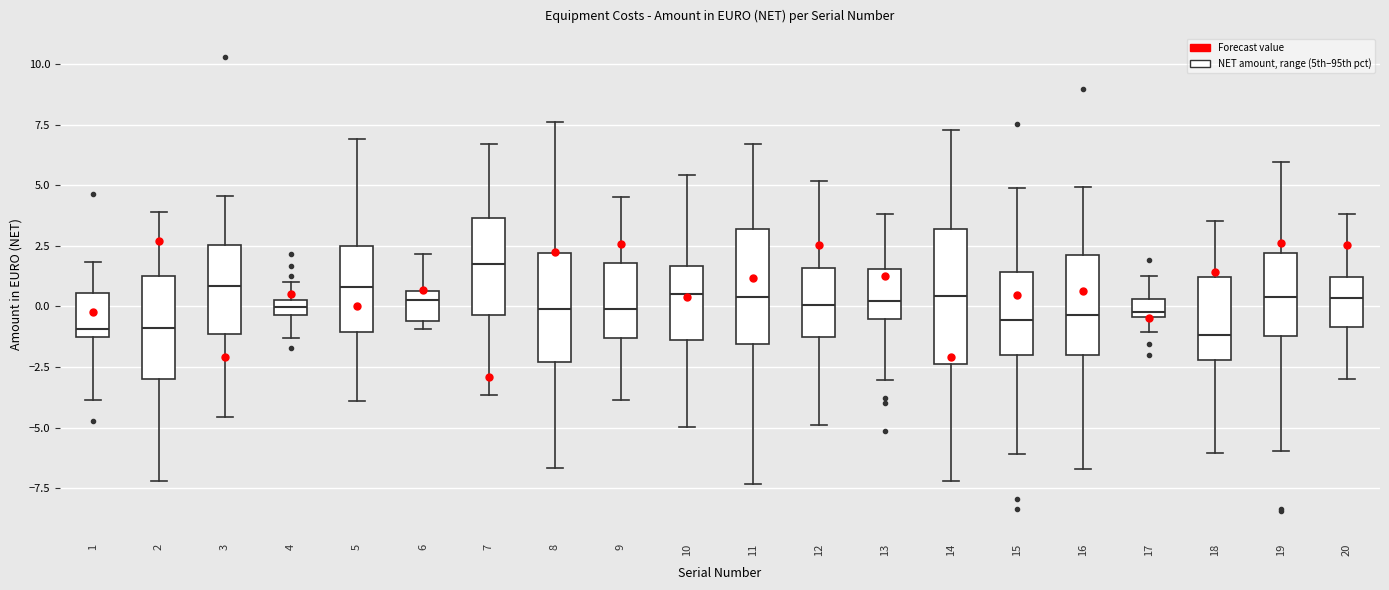

Comparing the boxes themselves (not the whiskers), which one is the tallest?

14